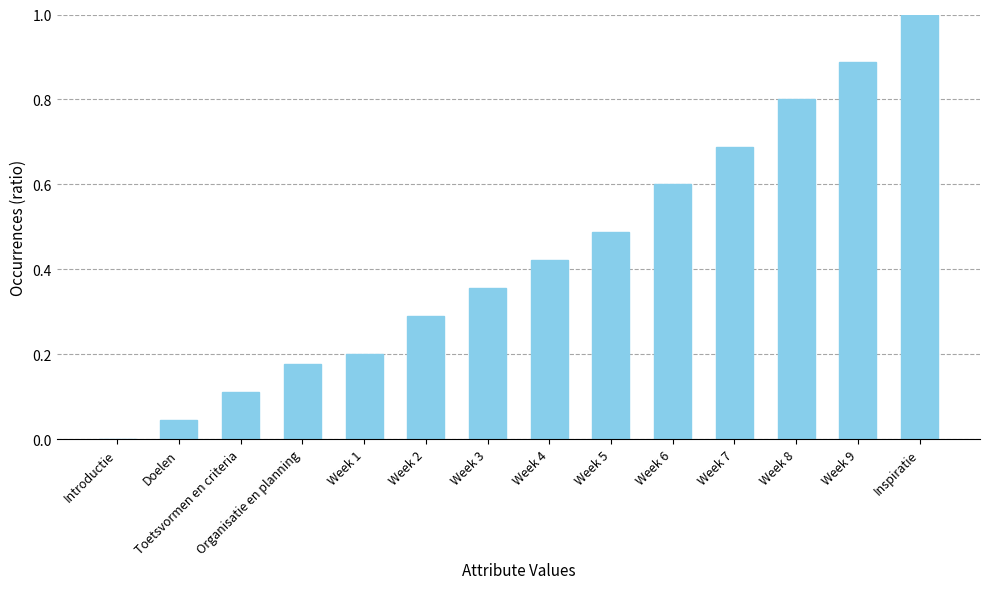

What is the change in value from Week 3 to Week 5?

+0.1